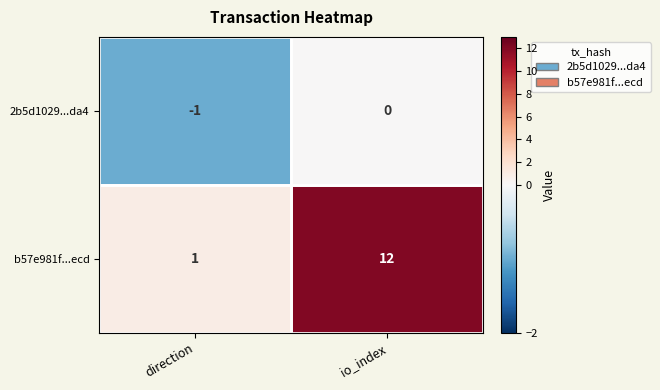

What is the sum of the b57e981f...ecd values at direction and io_index?

13